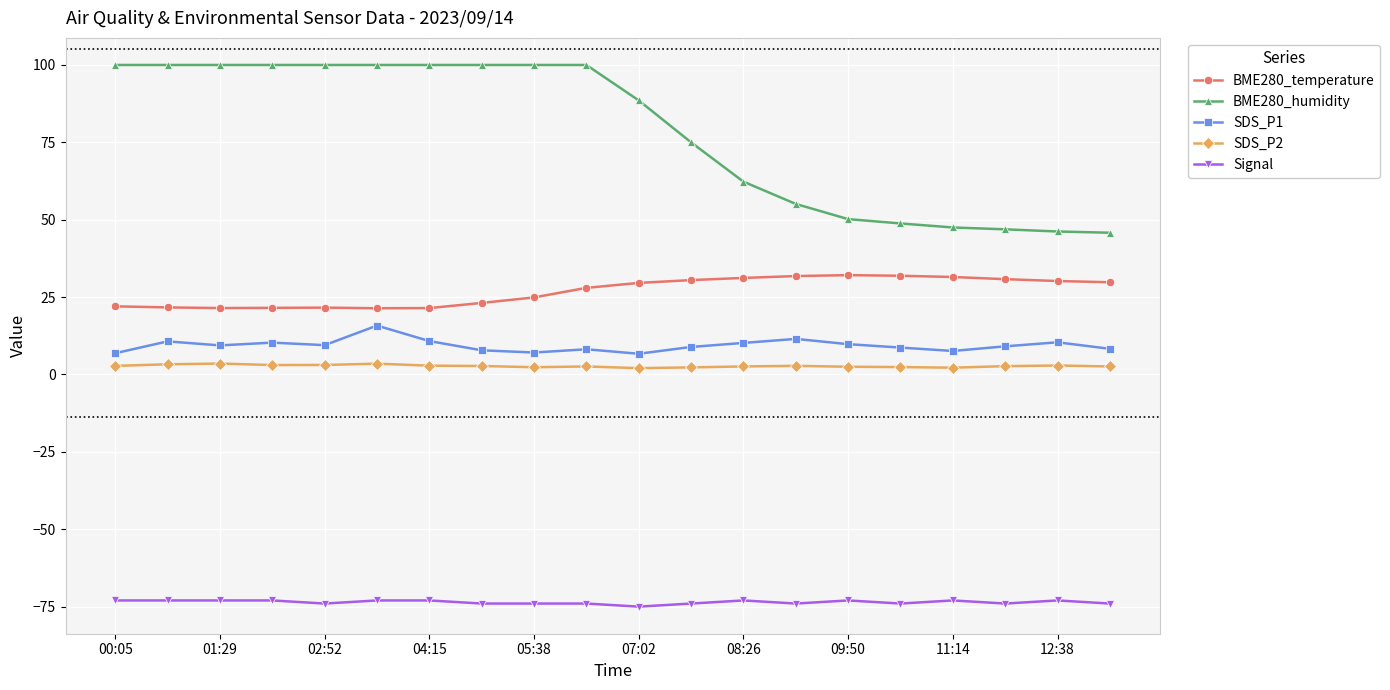

Which series has the widest spread of values?

BME280_humidity